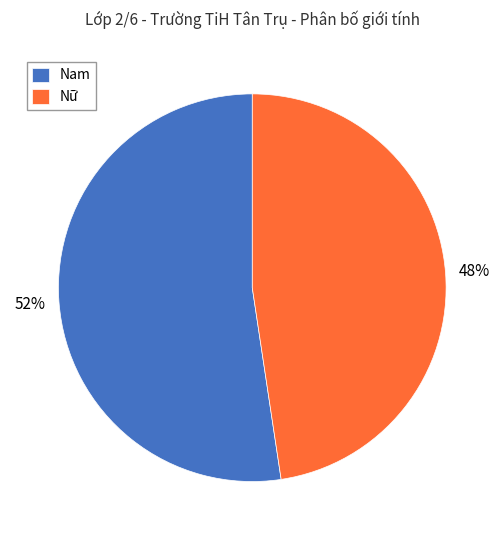

What is the ratio of the value at Nữ to the value at Nam?

0.9